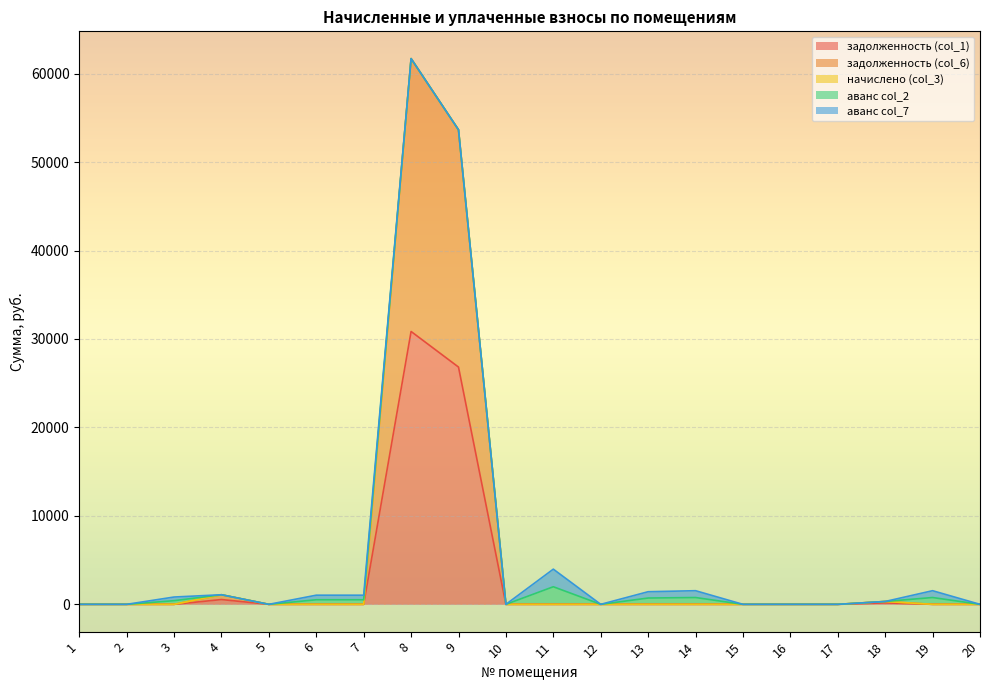

Reading right to left, extract all data points from this chart.

задолженность (col_1): 20=0.0	19=0.0	18=162.0	17=0.0	16=0.0	15=0.0	14=0.0	13=0.0	12=0.0	11=0.0	10=0.0	9=26825.1	8=30849.1	7=0.0	6=0.0	5=0.0	4=542.2	3=0.0	2=0.0	1=0.0
задолженность (col_6): 20=0.0	19=0.0	18=162.0	17=0.0	16=0.0	15=0.0	14=0.0	13=0.0	12=0.0	11=0.0	10=0.0	9=26825.1	8=30849.1	7=0.0	6=0.0	5=0.0	4=542.2	3=0.0	2=0.0	1=0.0
начислено (col_3): 20=0.0	19=0.0	18=0.0	17=0.0	16=0.0	15=0.0	14=0.0	13=0.0	12=0.0	11=0.0	10=0.0	9=0.0	8=0.0	7=0.0	6=0.0	5=0.0	4=0.0	3=0.0	2=0.0	1=0.0
аванс col_2: 20=0.0	19=771.1	18=0.0	17=0.0	16=0.0	15=0.0	14=771.1	13=713.4	12=0.0	11=1989.3	10=0.0	9=0.0	8=0.0	7=516.7	6=517.3	5=0.0	4=0.0	3=413.5	2=0.0	1=0.0
аванс col_7: 20=0.0	19=771.1	18=0.0	17=0.0	16=0.0	15=0.0	14=771.1	13=713.4	12=0.0	11=1989.3	10=0.0	9=0.0	8=0.0	7=516.7	6=517.3	5=0.0	4=0.0	3=413.5	2=0.0	1=0.0